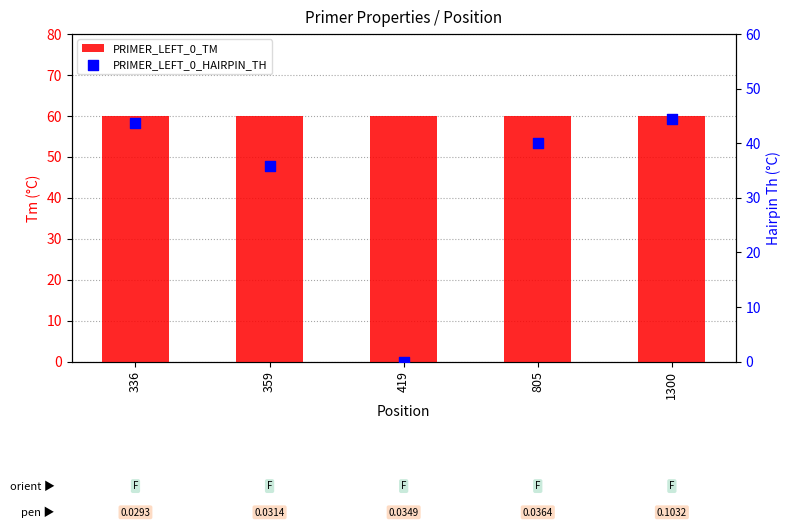

At which category is the sum across all series the highest?

1300